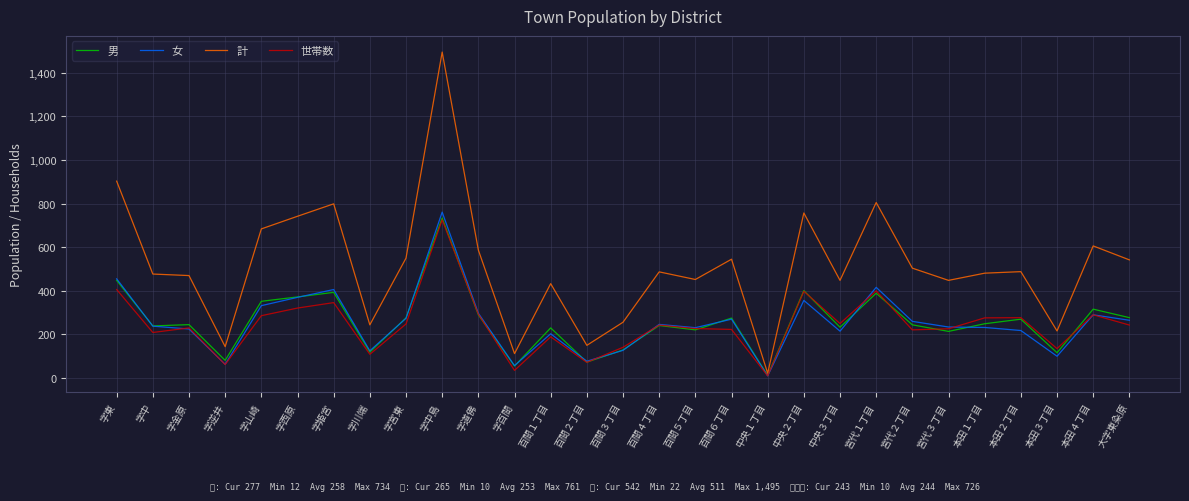

The value of 世帯数 at 字道佛 is 407. True or false?

False